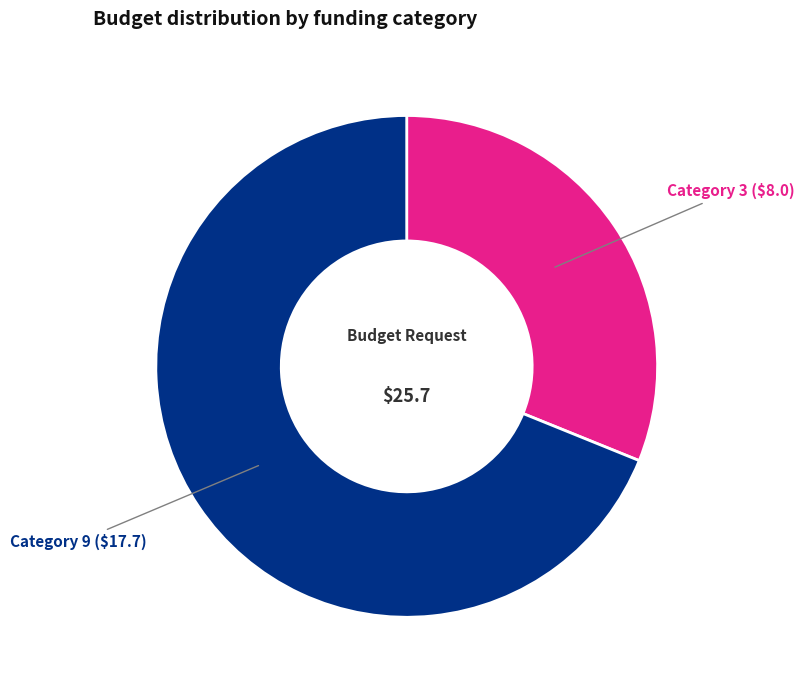

Does any single category account for the majority?

Yes